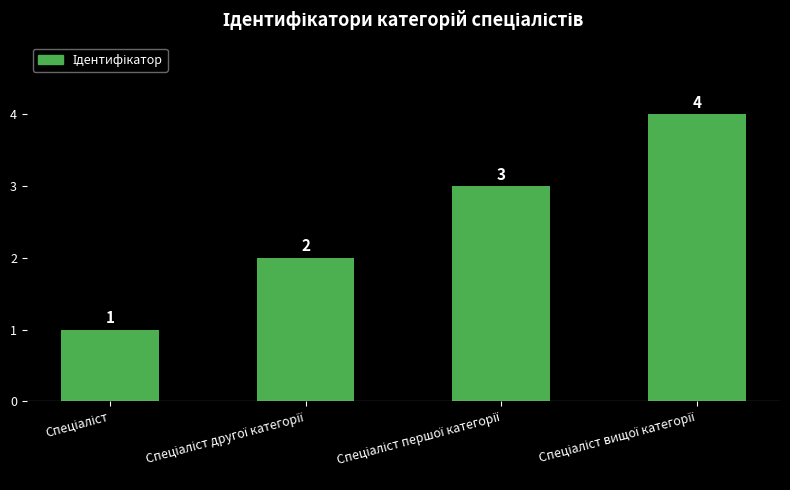

What is the greatest value displayed?

4